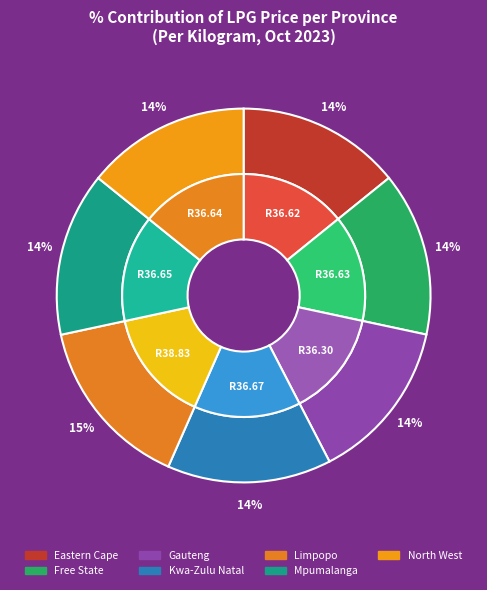

Which category has the biggest portion of the pie?

Limpopo